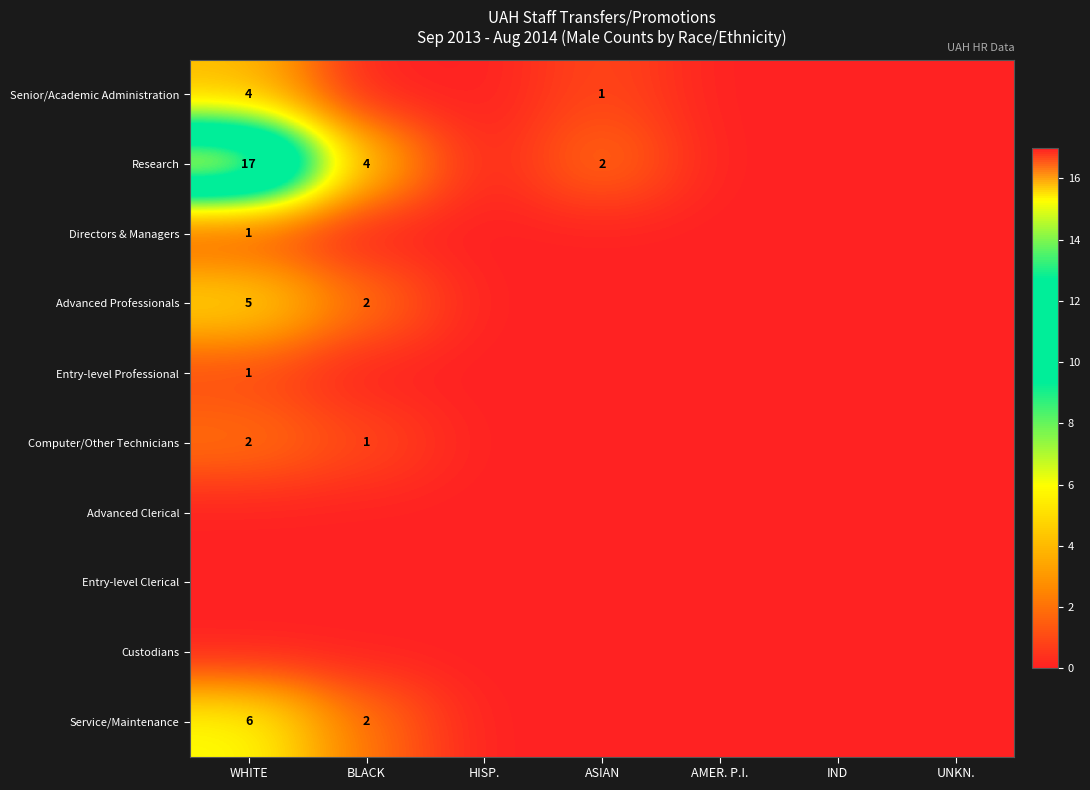

True or false: Computer/Other Technicians has a value of 3 at WHITE.

False